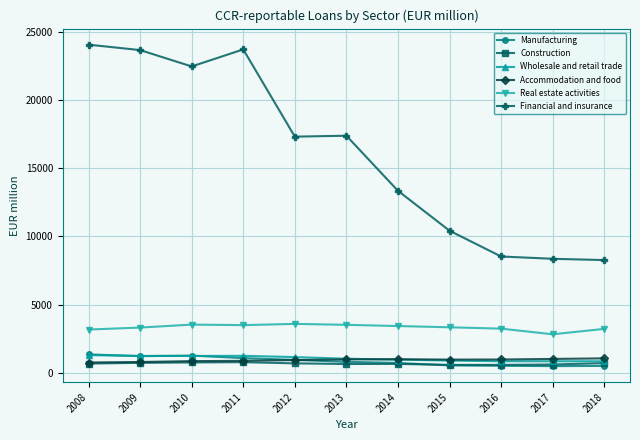

Is the value of Manufacturing at 2012 greater than the value of Real estate activities at 2010?

No